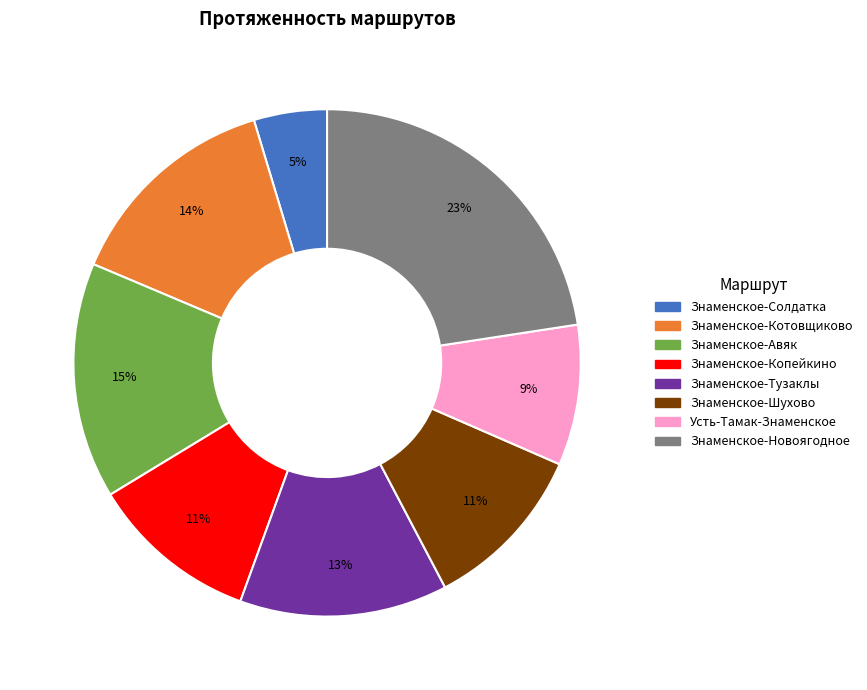

What is the largest slice in the pie chart?

Знаменское-Новоягодное